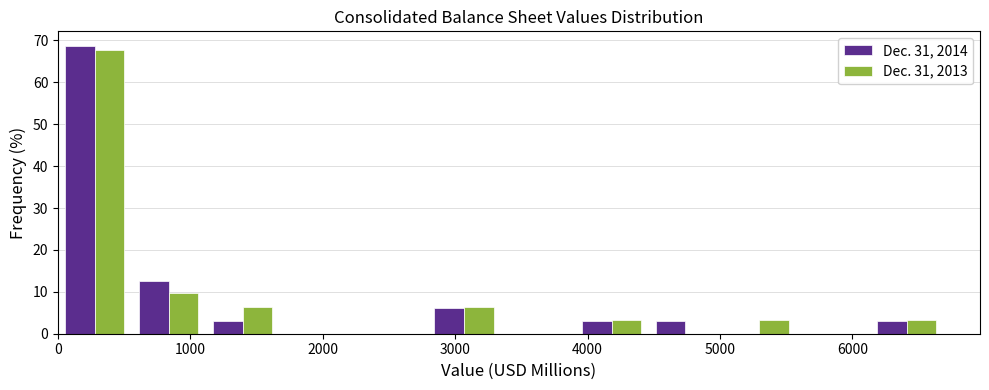

What is the height of the Dec. 31, 2013 bar covering 2800 to 3300 on the x-axis? Neither the bar edges nor the heights are printed on the chart, so give them approximately, as read against the axes.

6